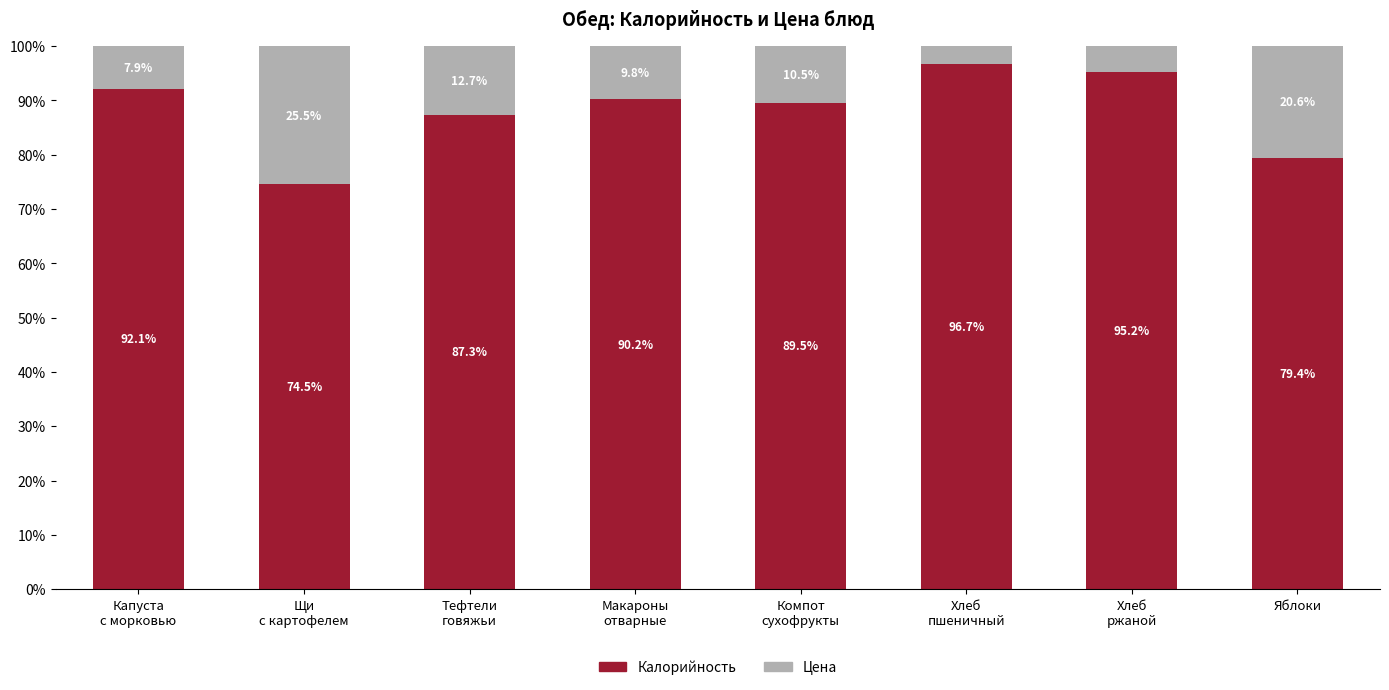

How many bars are there in total?

8